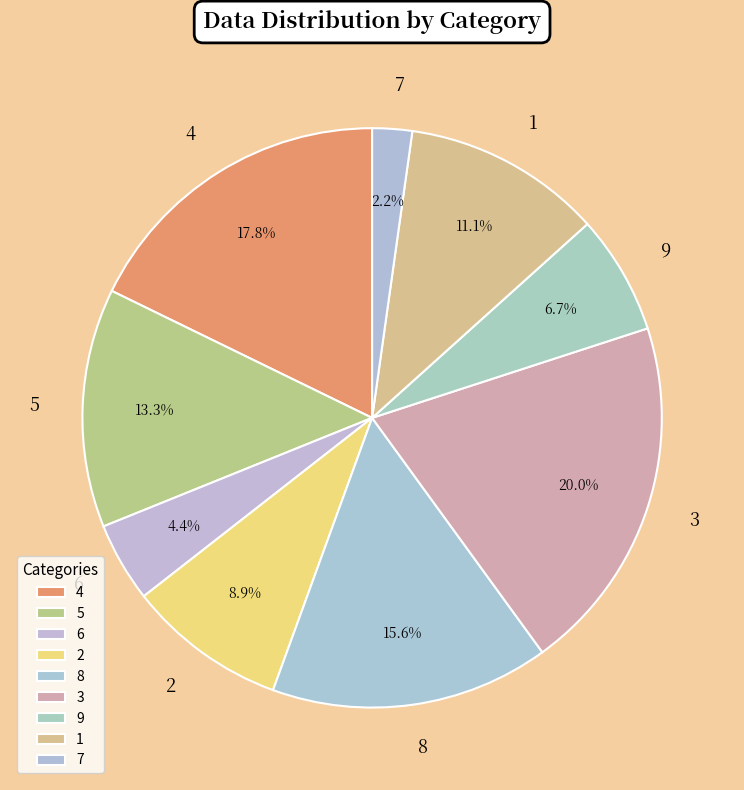

What percentage do 3 and 1 together represent?

31.1%